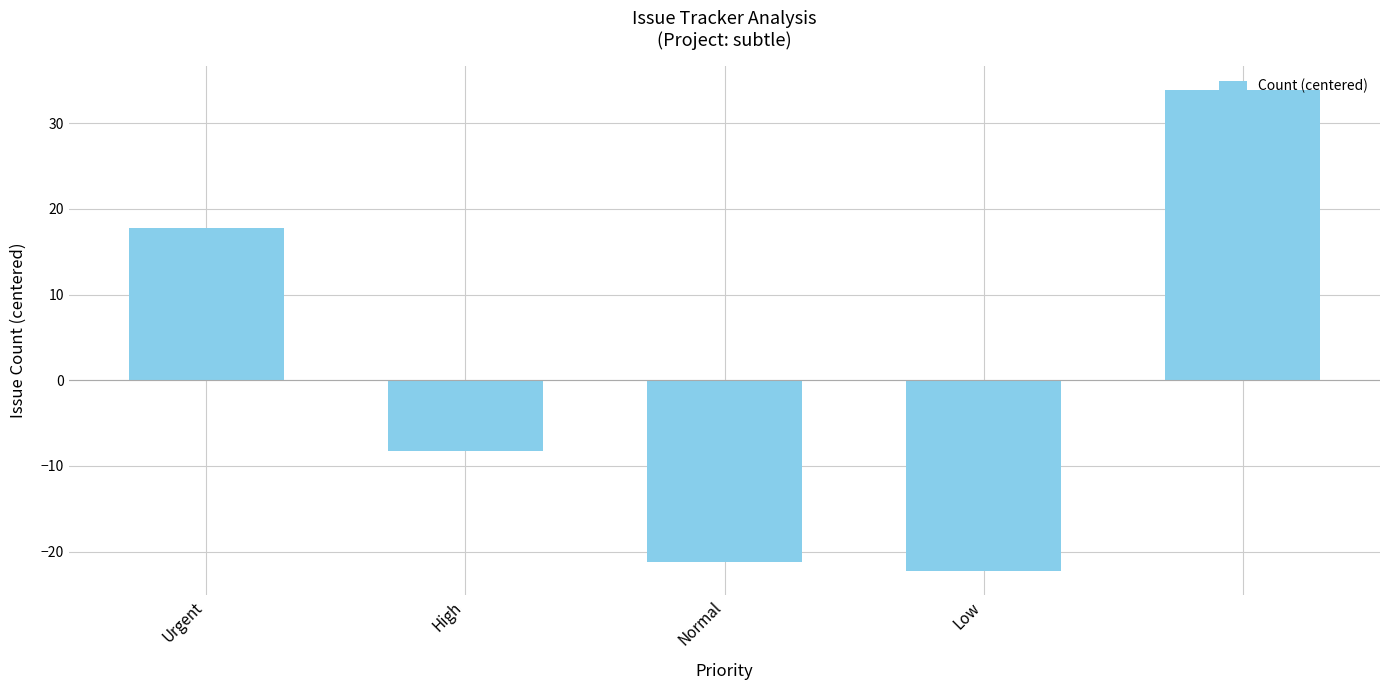

Does the chart contain any negative values?

Yes